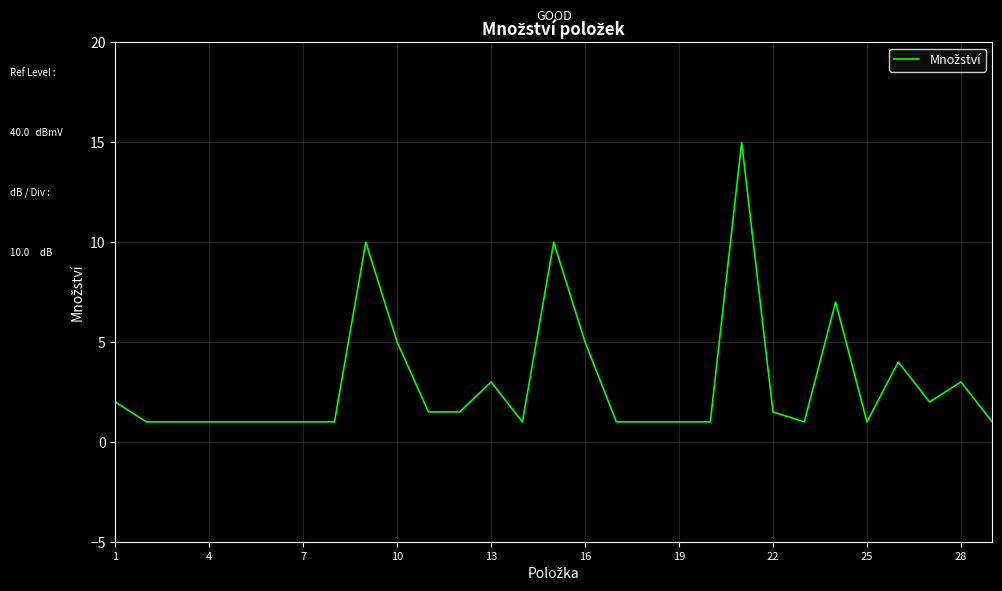

What is the minimum value shown in the chart?

1.0